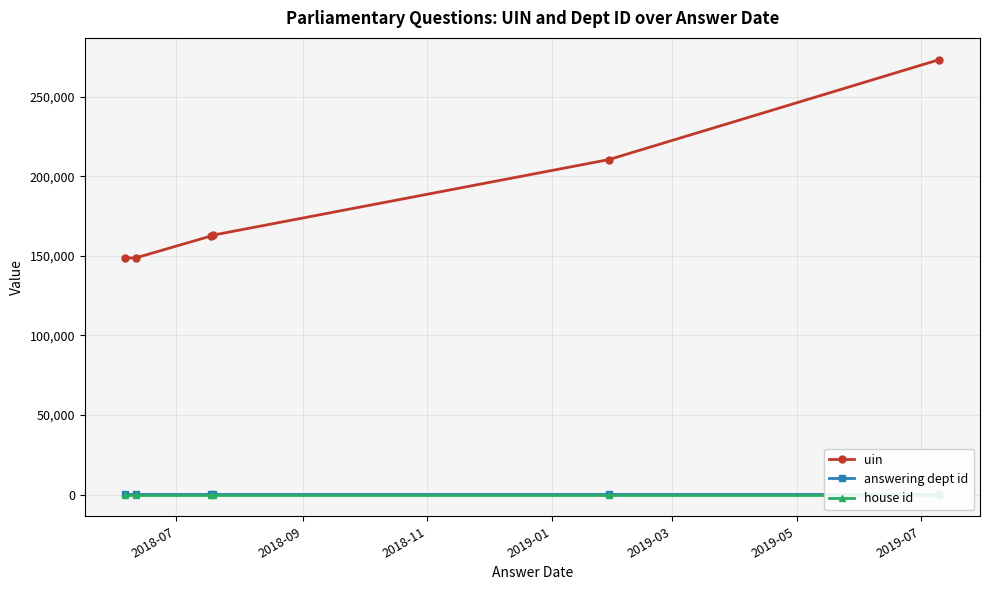

What is the value of the uin point at the 5th from the left?

210538.0